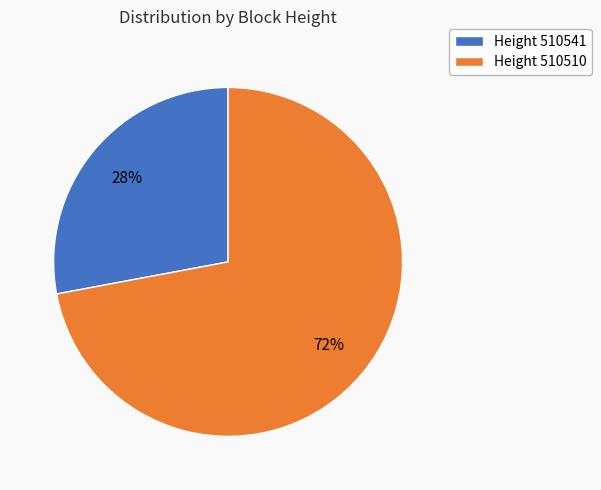

To the nearest percent, what percentage of the pie is Height 510510?

72%